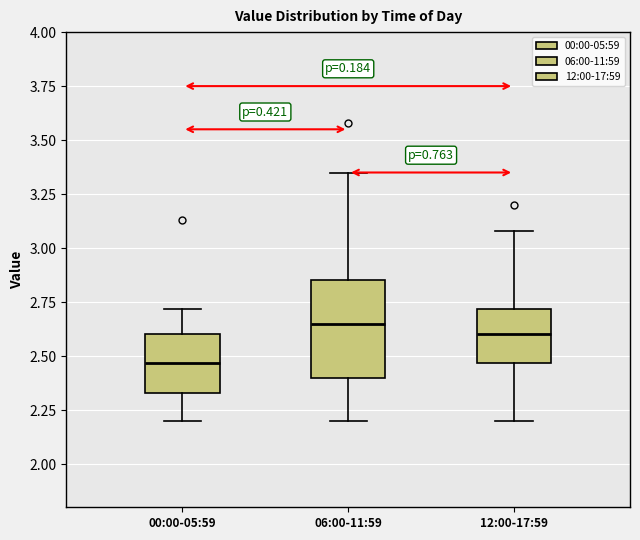

Reading left to right, read every box against the y-axis: the position of its median line, the range the box covers, and the ends of its whiskers. The values are not printed on the chart, so give them approximately, as read against the axis.

00:00-05:59: median 2.45, box 2.35 to 2.60, whiskers 2.20 to 2.70
06:00-11:59: median 2.65, box 2.40 to 2.85, whiskers 2.20 to 3.35
12:00-17:59: median 2.60, box 2.45 to 2.70, whiskers 2.20 to 3.10